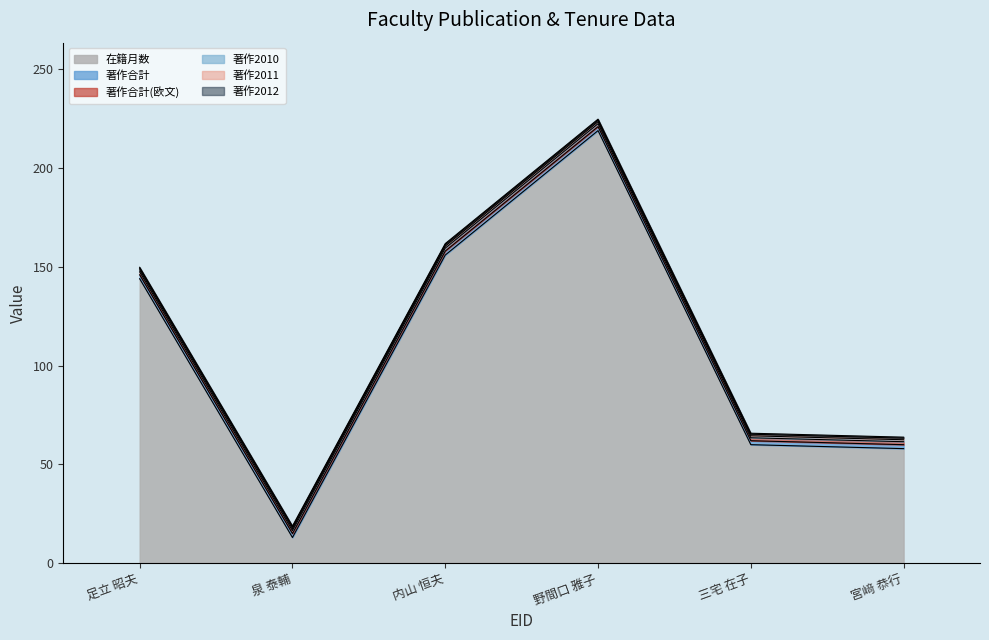

At which category is the sum across all series the highest?

野間口 雅子